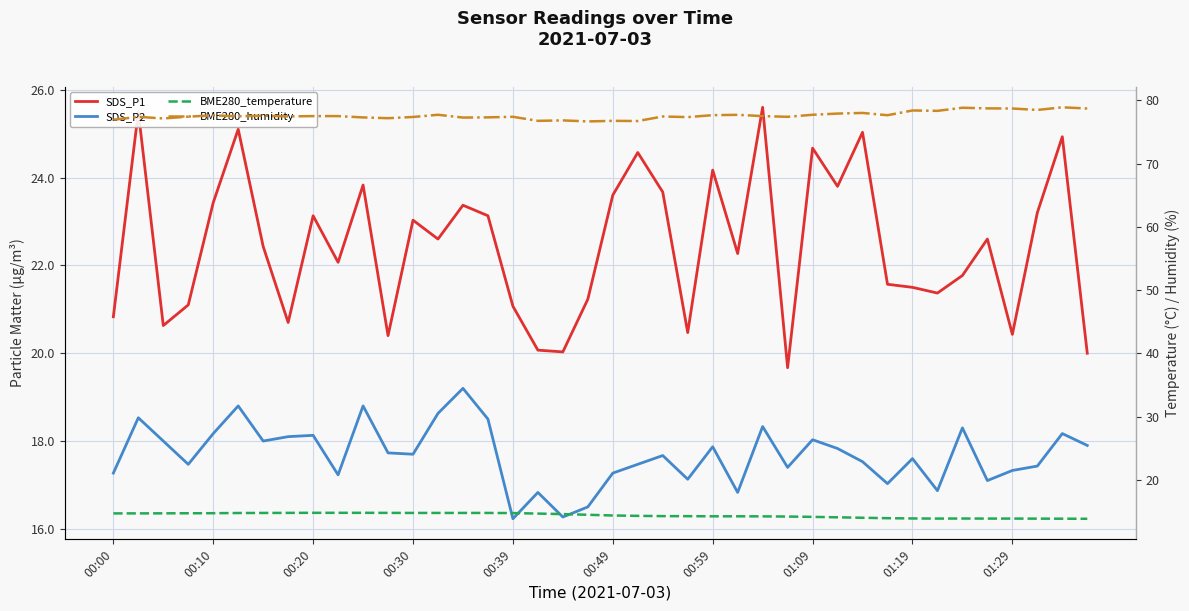

Reading right to left, list all the values displayed in this chart.

SDS_P1: 20.0	24.9	23.2	20.4	22.6	21.8	21.4	21.5	21.6	25.0	23.8	24.7	19.7	25.6	22.3	24.2	20.5	23.7	24.6	23.6	21.2	20.0	20.1	21.1	23.1	23.4	22.6	23.0	20.4	23.8	22.1	23.1	20.7	22.4	25.1	23.4	21.1	20.6	25.5	20.8
SDS_P2: 17.9	18.2	17.4	17.3	17.1	18.3	16.9	17.6	17.0	17.5	17.8	18.0	17.4	18.3	16.8	17.9	17.1	17.7	17.5	17.3	16.5	16.3	16.8	16.2	18.5	19.2	18.6	17.7	17.7	18.8	17.2	18.1	18.1	18.0	18.8	18.2	17.5	18.0	18.5	17.3
BME280_temperature: 13.9	13.9	13.9	13.9	13.9	13.9	13.9	13.9	14.0	14.1	14.1	14.2	14.2	14.3	14.3	14.3	14.3	14.3	14.3	14.4	14.5	14.6	14.7	14.8	14.8	14.8	14.8	14.8	14.8	14.8	14.8	14.8	14.8	14.8	14.8	14.8	14.8	14.8	14.7	14.7
BME280_humidity: 78.7	78.9	78.5	78.7	78.7	78.8	78.3	78.4	77.6	78.0	77.9	77.7	77.4	77.5	77.7	77.7	77.3	77.4	76.7	76.8	76.7	76.8	76.8	77.4	77.3	77.3	77.7	77.4	77.2	77.3	77.5	77.5	77.5	77.6	77.5	77.6	77.4	77.1	77.4	76.9